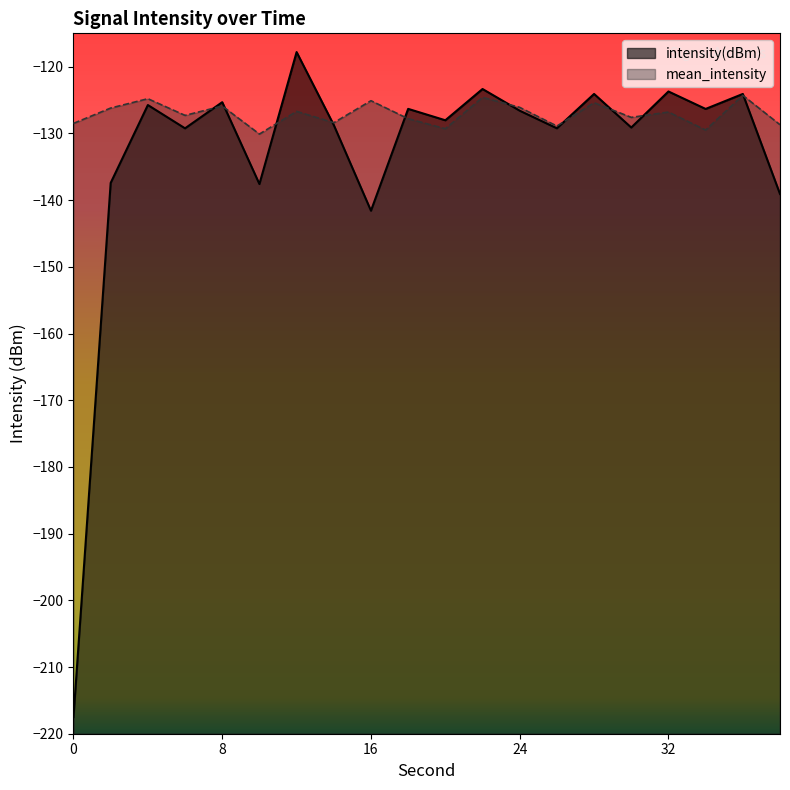

The mean_intensity series shows -55.3 at 14. True or false?

False